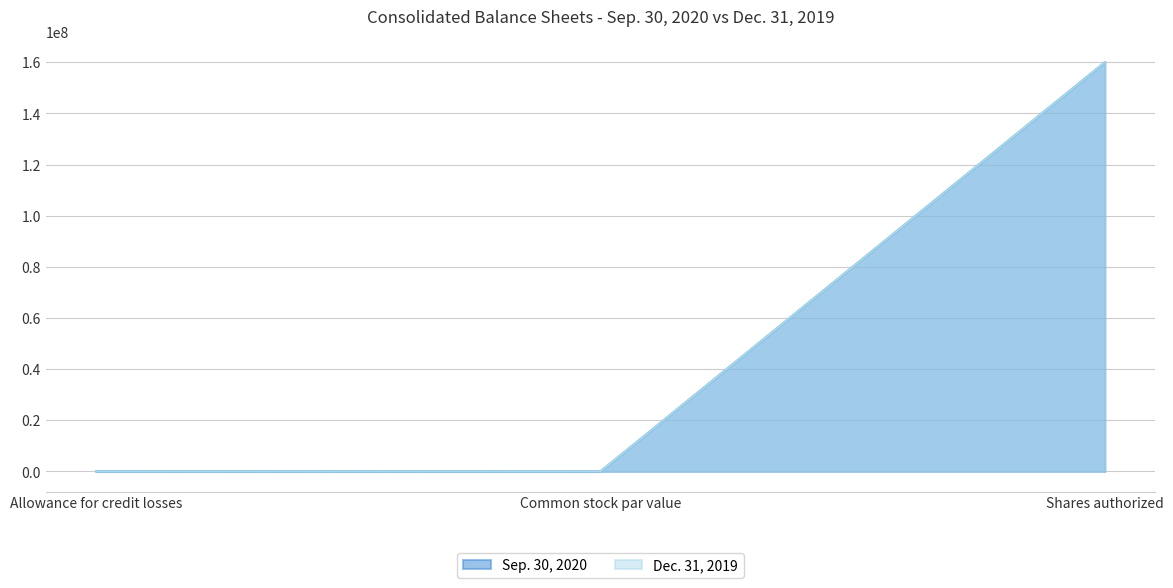

Rank the series by their average value, from lowest to highest.

Dec. 31, 2019, Sep. 30, 2020